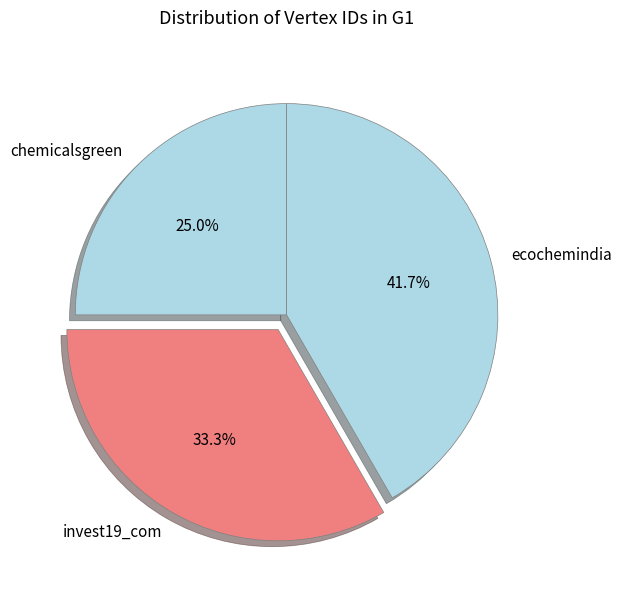

Is ecochemindia the majority of the pie?

No